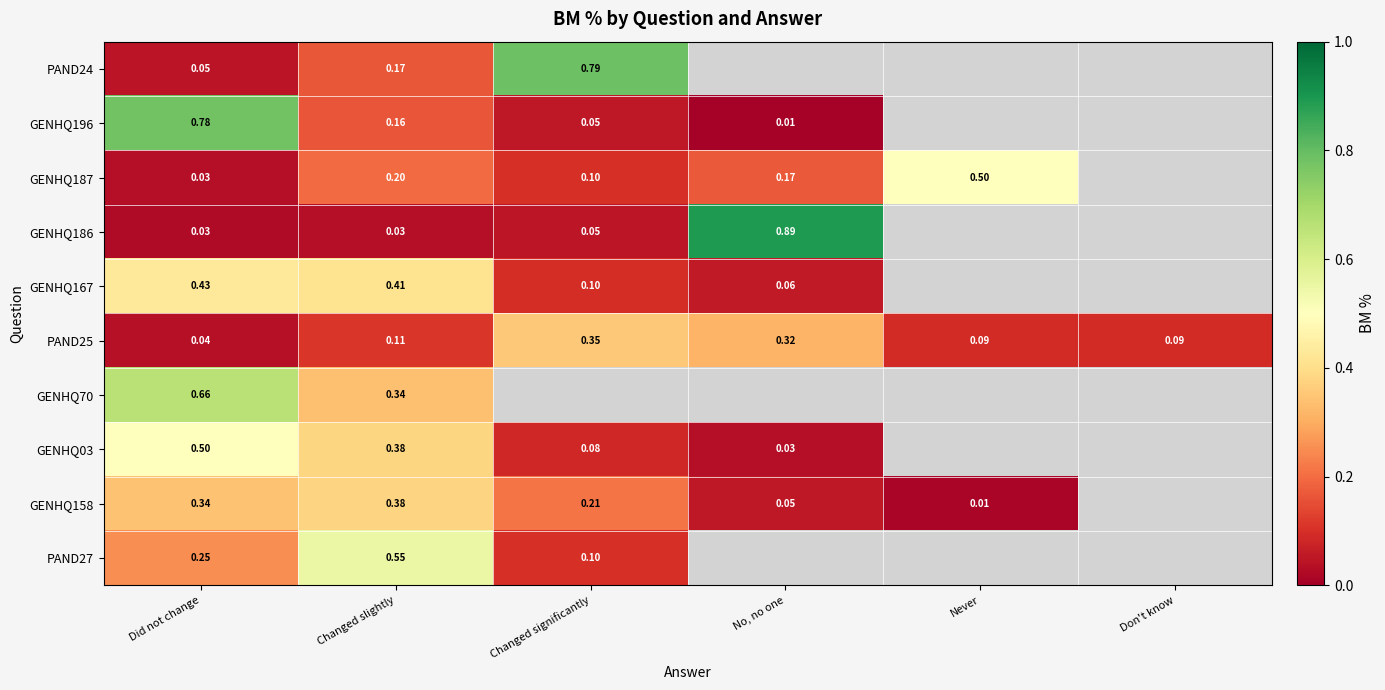

What is the difference between the highest and lowest values at Changed slightly?

0.5